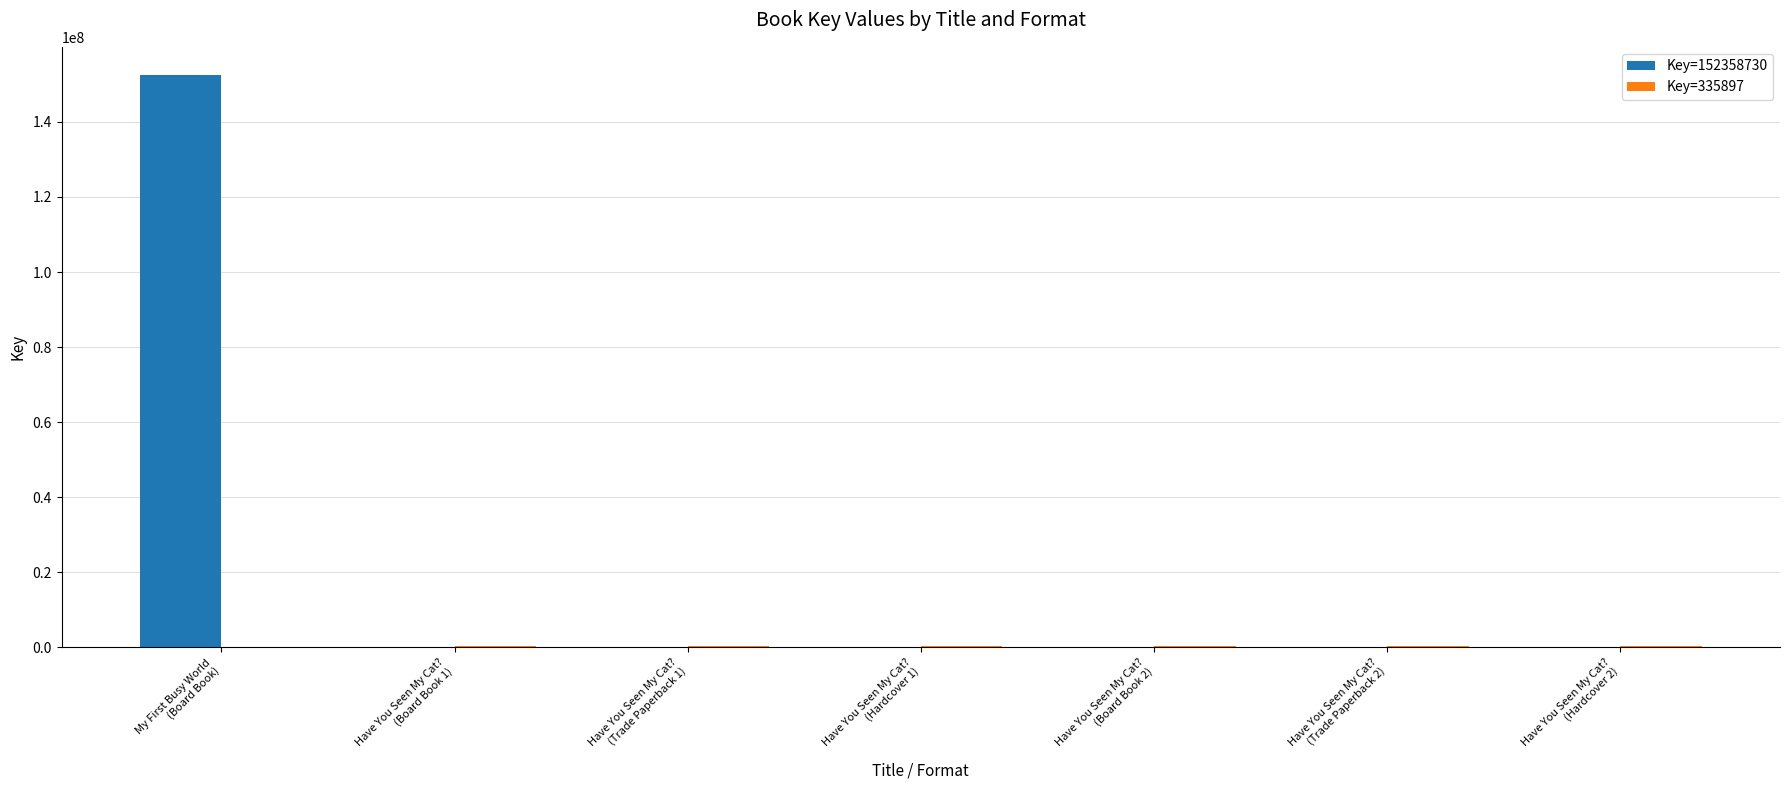

What is the greatest value displayed?

152358730